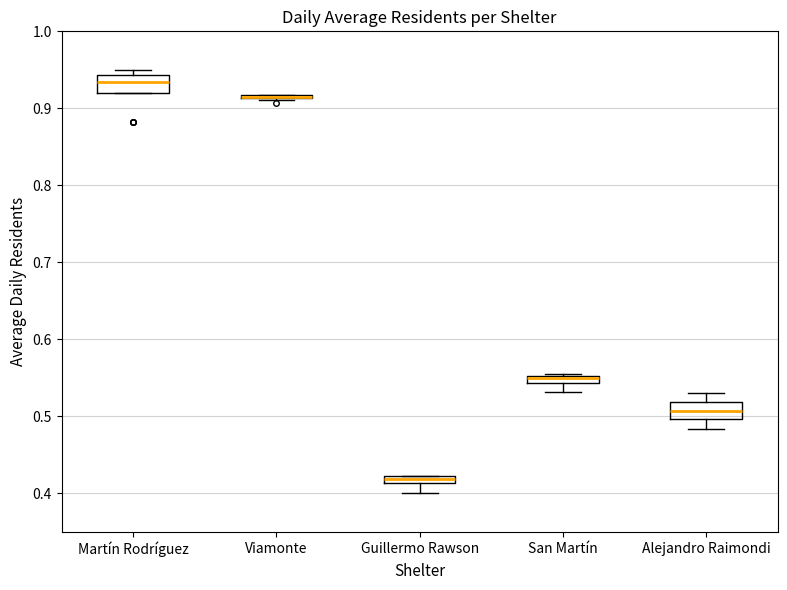

Where is the lower edge of the box for San Martín on the y-axis? The values are not printed on the chart, so give them approximately, as read against the axis.

0.54